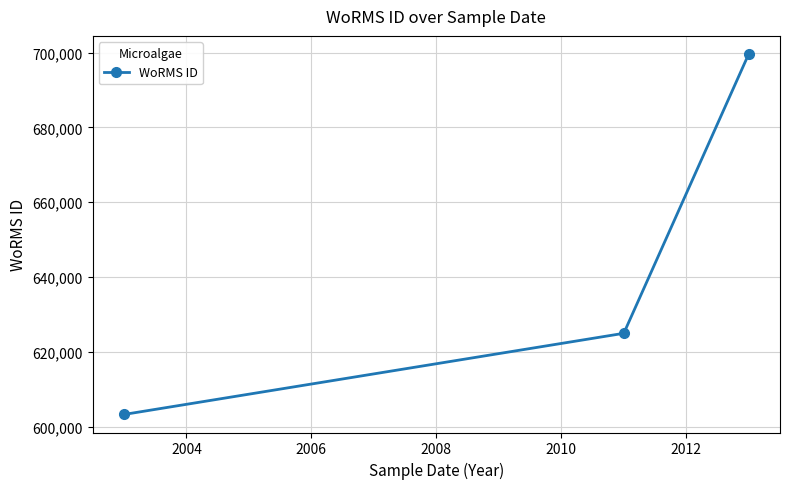

What is the average value?

642629